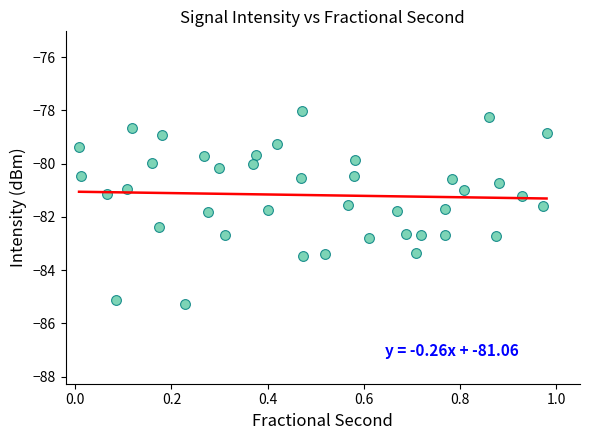

What is the range of Y values (max minus min)?

7.2